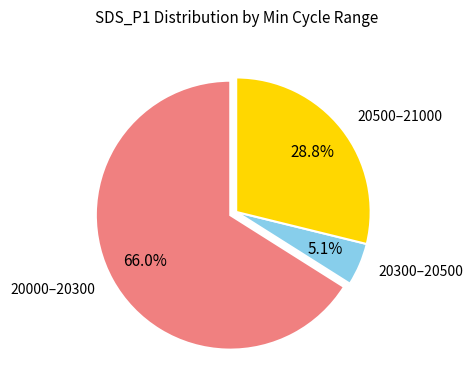

How many segments does this pie chart have?

3